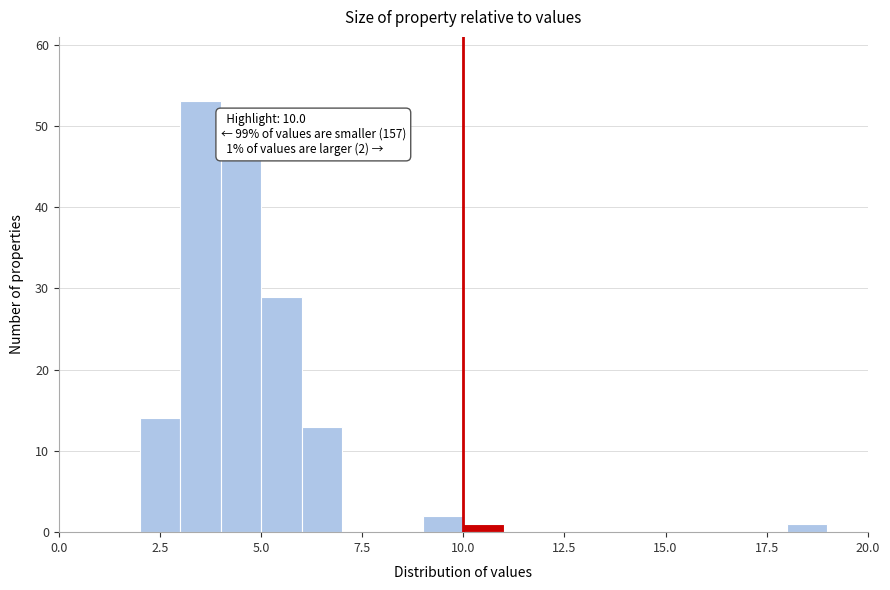

Read against the x-axis, roughly where is the centre of the tallest bar?

3.5